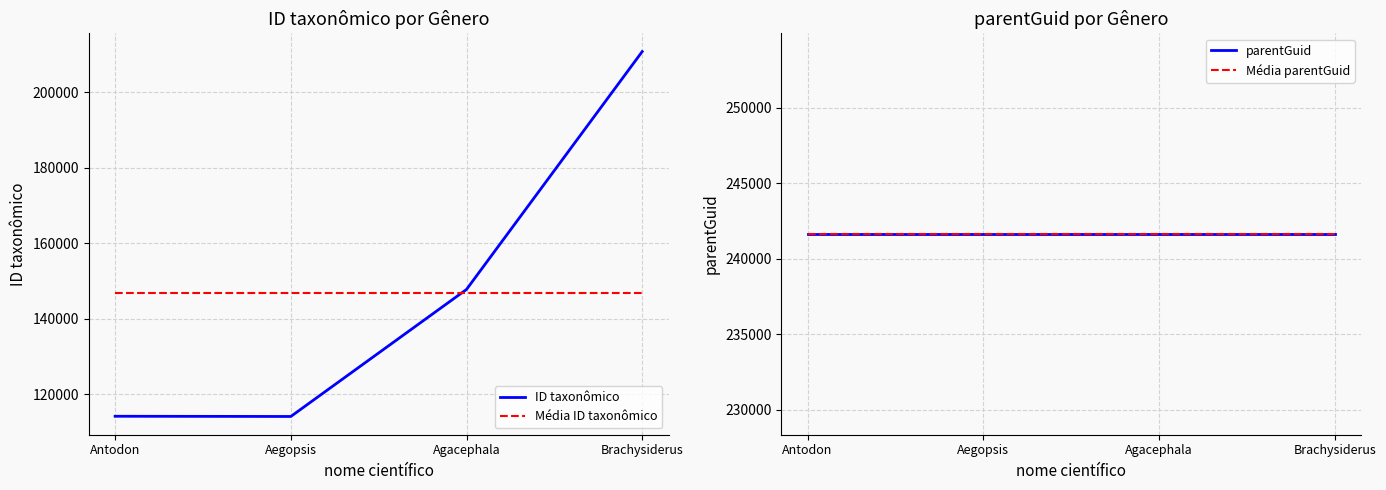

How many categories are shown in the chart?

4